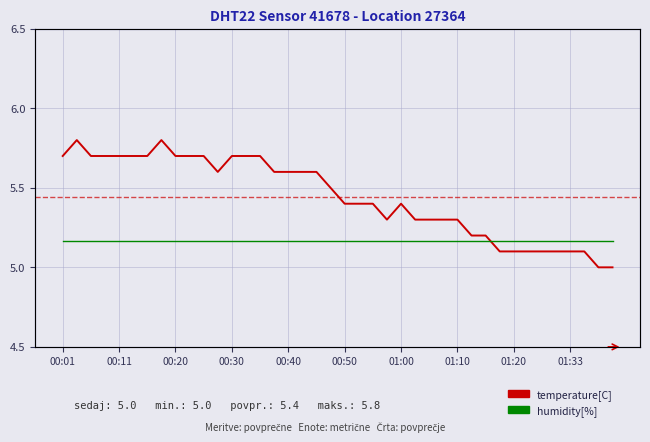

What is the difference between the maximum and minimum values in the temperature[C] series?

0.8